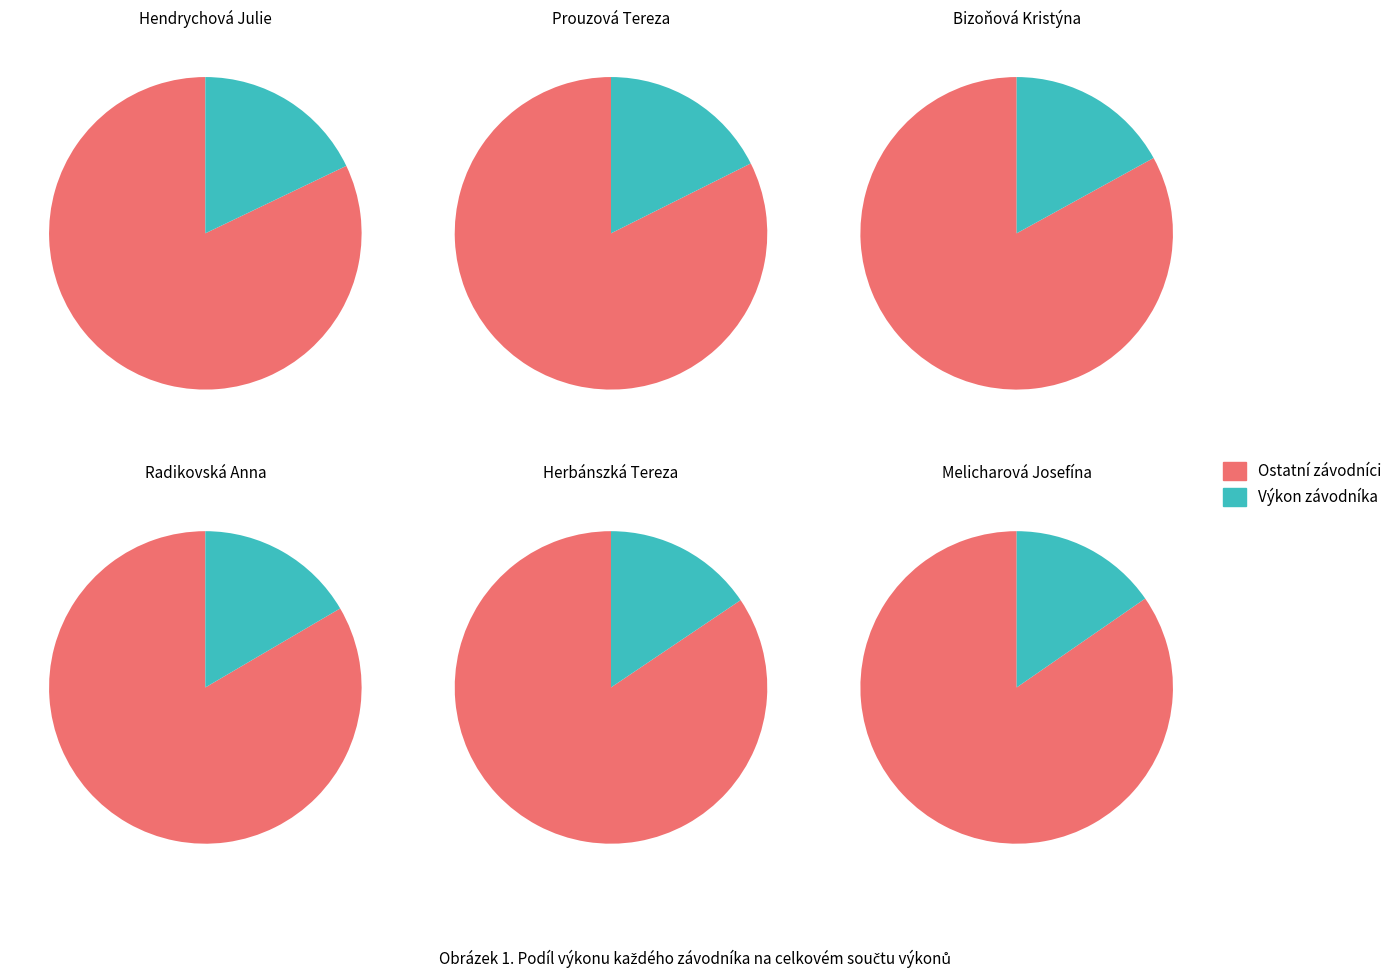

Is Bizoňová Kristýna the majority of the pie?

No